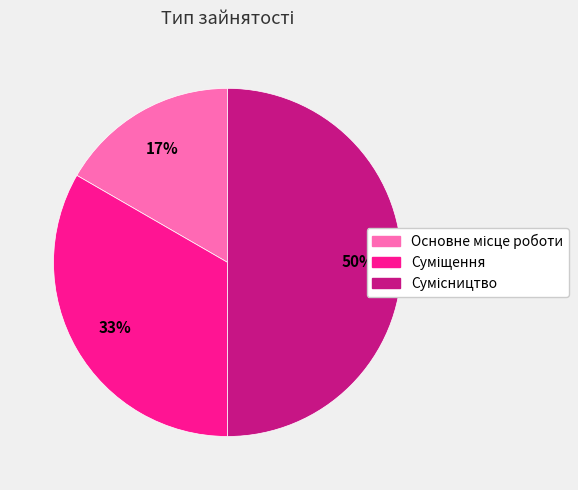

To the nearest percent, what is the average slice percentage?

33%